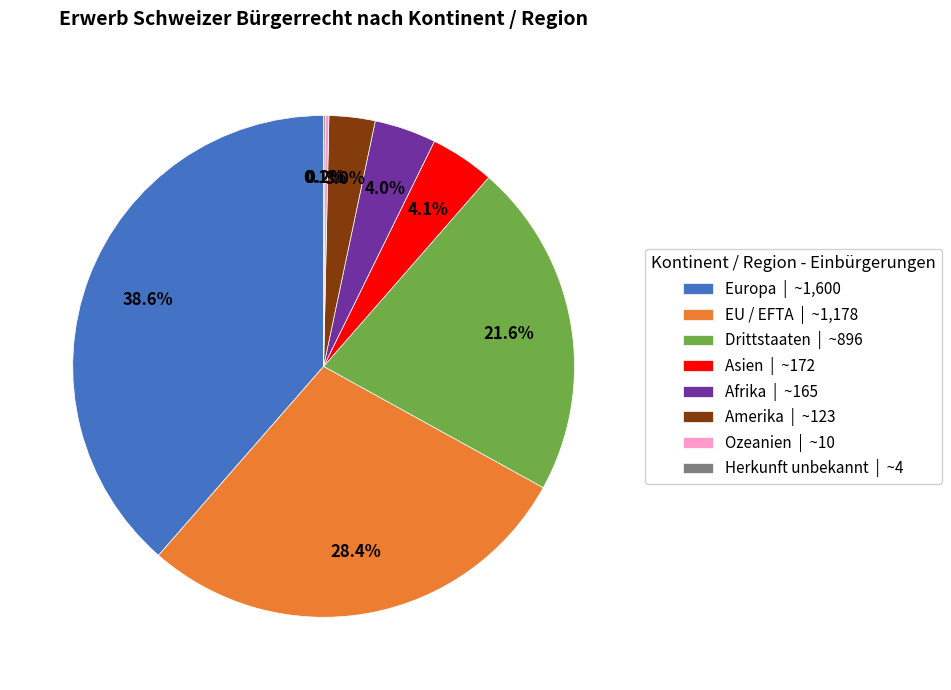

To the nearest percent, what percentage of the pie is EU / EFTA?

28%